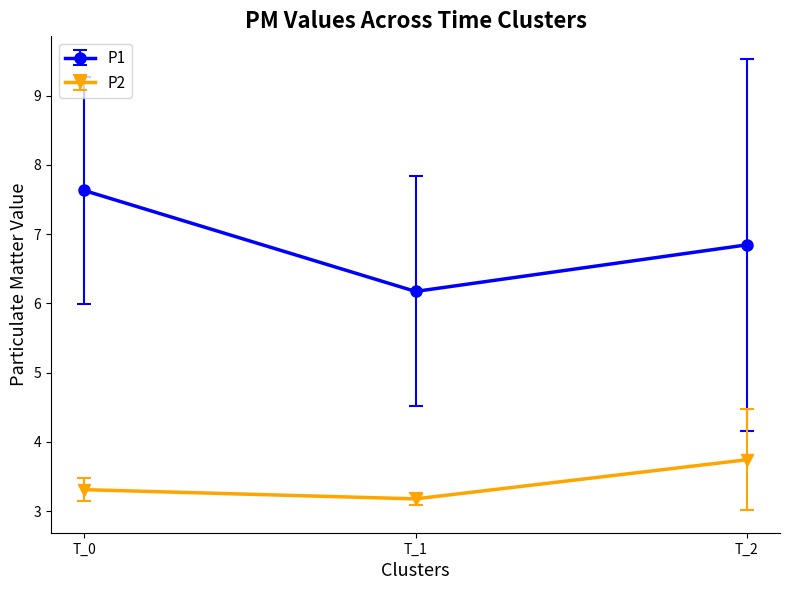

What is the average value of the P1 series?

6.9